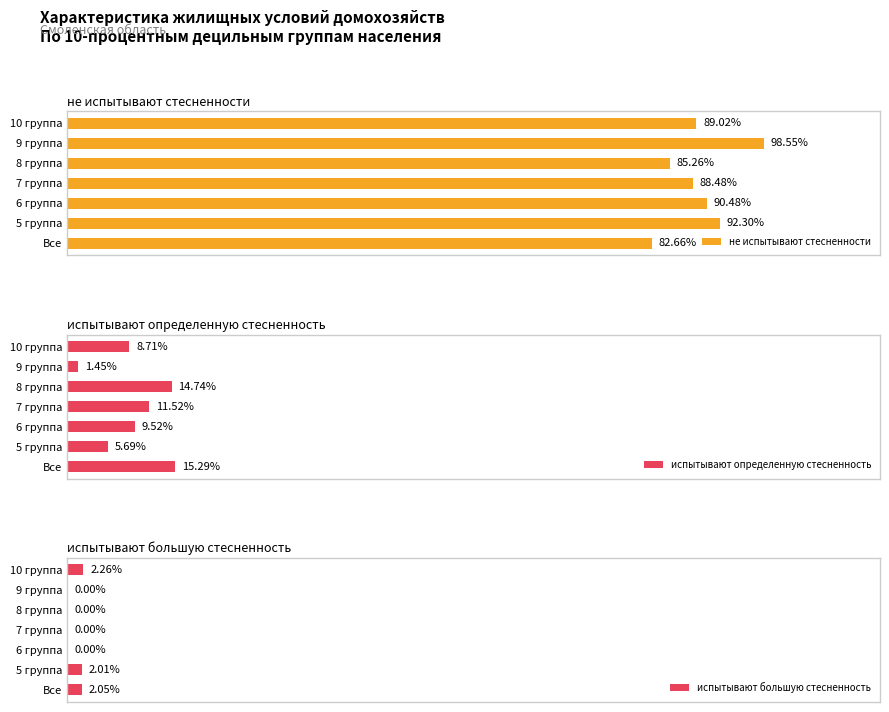

Rank the categories by испытывают определенную стесненность value from lowest to highest.

9 группа, 5 группа, 10 группа, 6 группа, 7 группа, 8 группа, Все